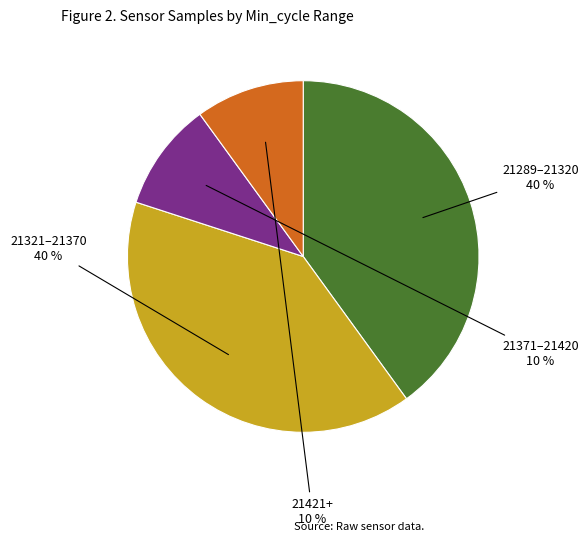

Does any single category account for the majority?

No